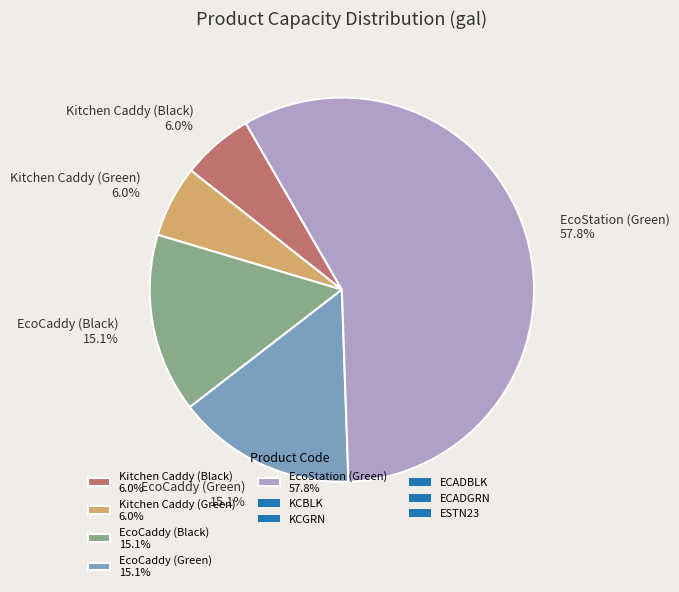

Is there any slice that represents more than half of the pie?

Yes